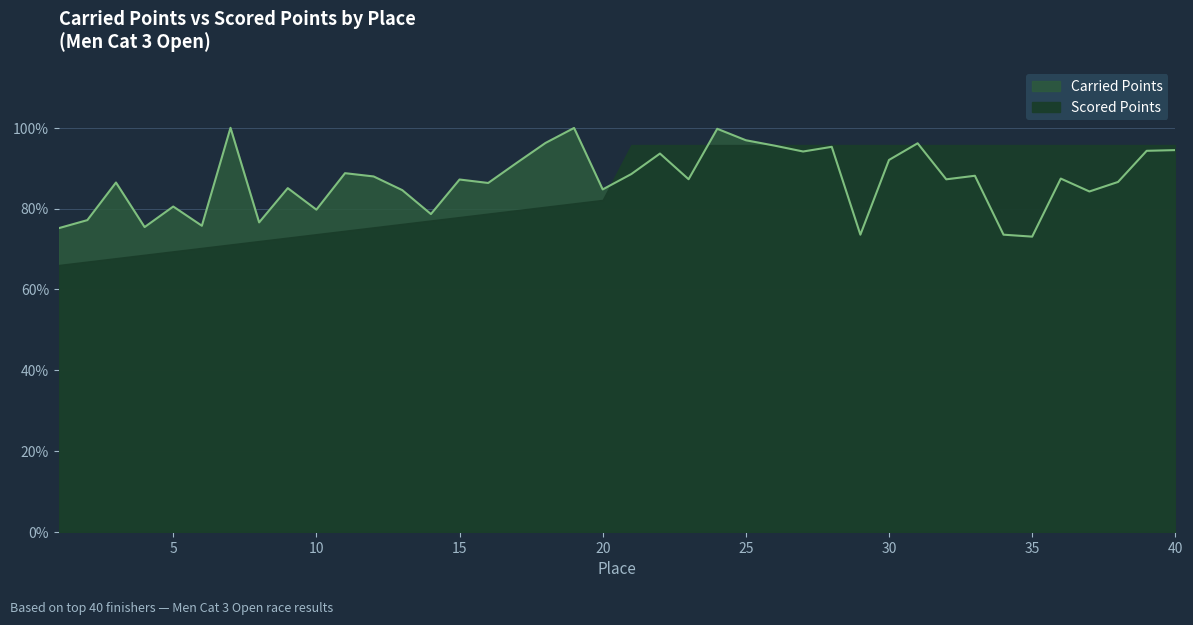

Reading left to right, extract all data points from this chart.

0.8	0.8	0.9	0.8	0.8	0.8	1.0	0.8	0.9	0.8	0.9	0.9	0.8	0.8	0.9	0.9	0.9	1.0	1.0	0.8	0.9	0.9	0.9	1.0	1.0	1.0	0.9	1.0	0.7	0.9	1.0	0.9	0.9	0.7	0.7	0.9	0.8	0.9	0.9	0.9